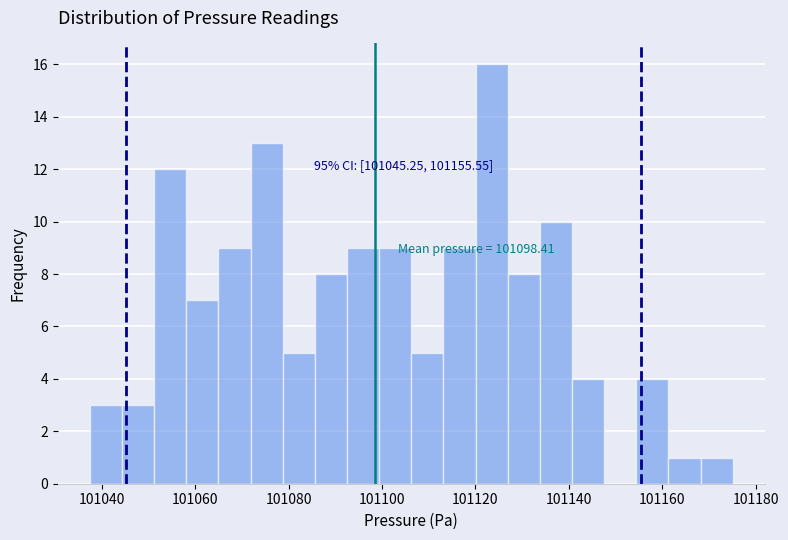

Around what value on the x-axis is the tallest bar? Give the approximate position of its centre, as read against the axis.

101124